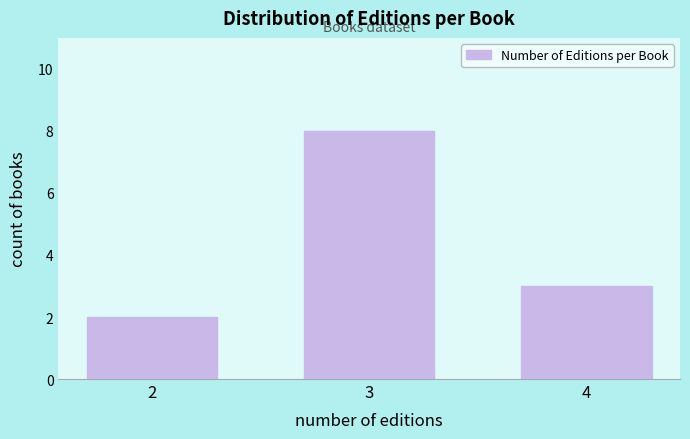

Reading left to right, extract all data points from this chart.

2=2	3=8	4=3